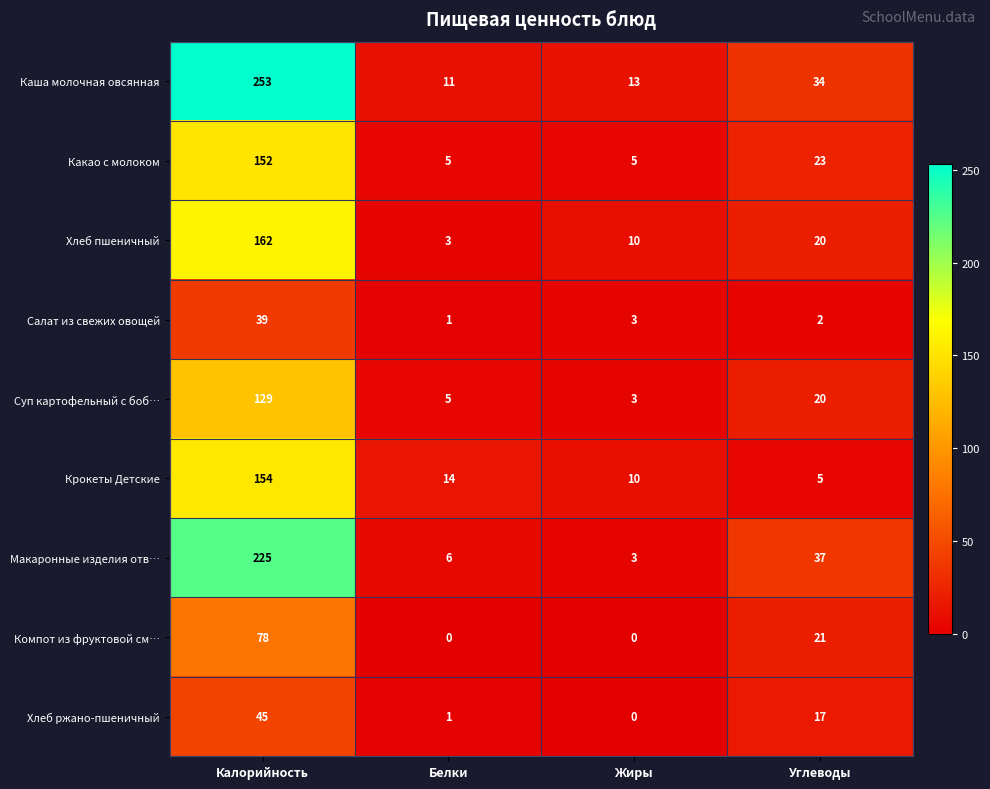

Which category has the highest value in the Хлеб пшеничный series?

Калорийность